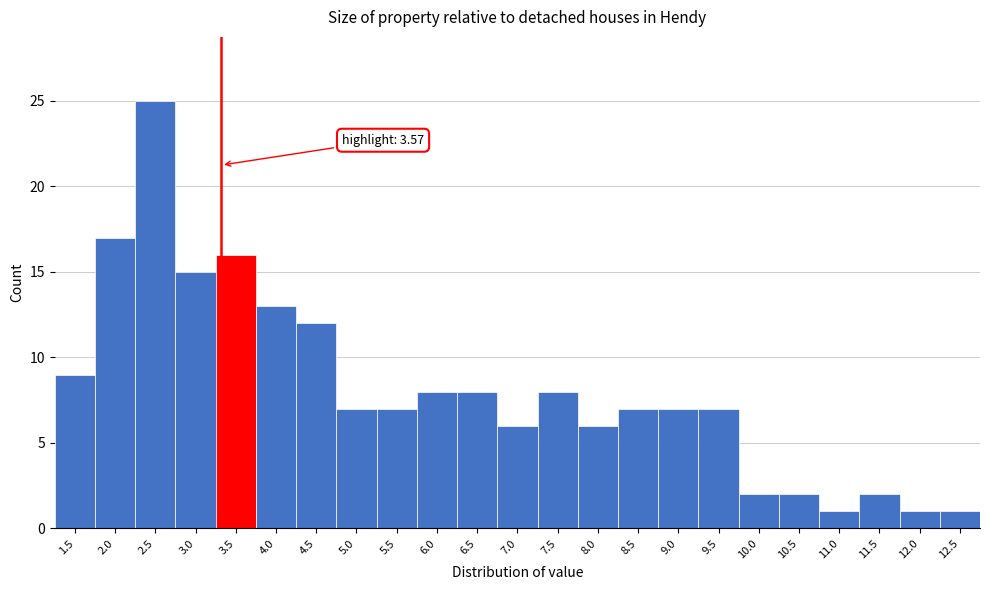

Reading left to right, extract all data points from this chart.

1.5=9	2.0=17	2.5=25	3.0=15	3.5=16	4.0=13	4.5=12	5.0=7	5.5=7	6.0=8	6.5=8	7.0=6	7.5=8	8.0=6	8.5=7	9.0=7	9.5=7	10.0=2	10.5=2	11.0=1	11.5=2	12.0=1	12.5=1